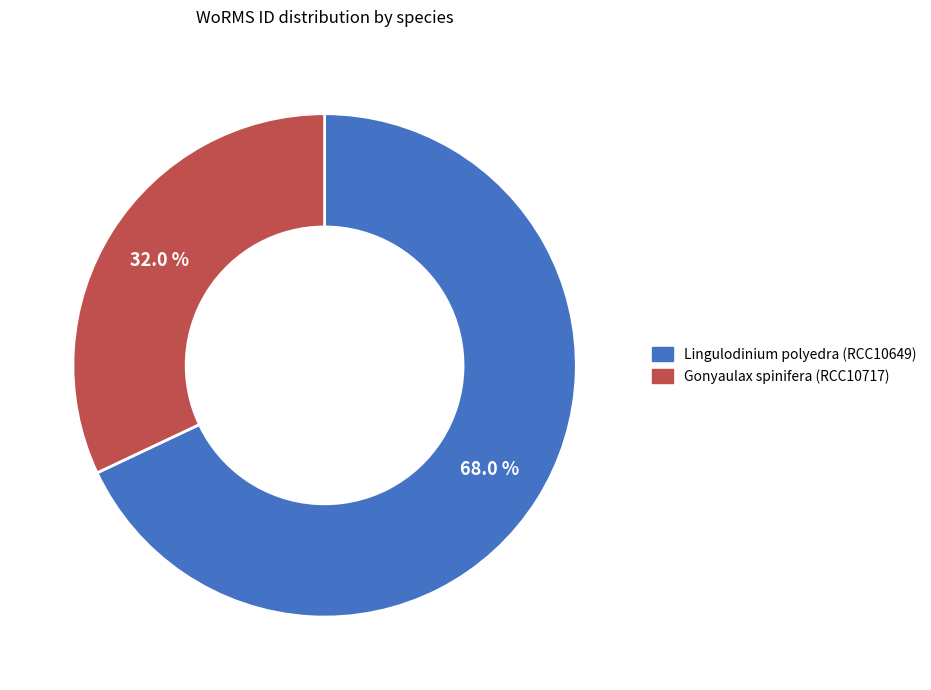

What percentage is NOT represented by Lingulodinium polyedra (RCC10649)?

32.0%